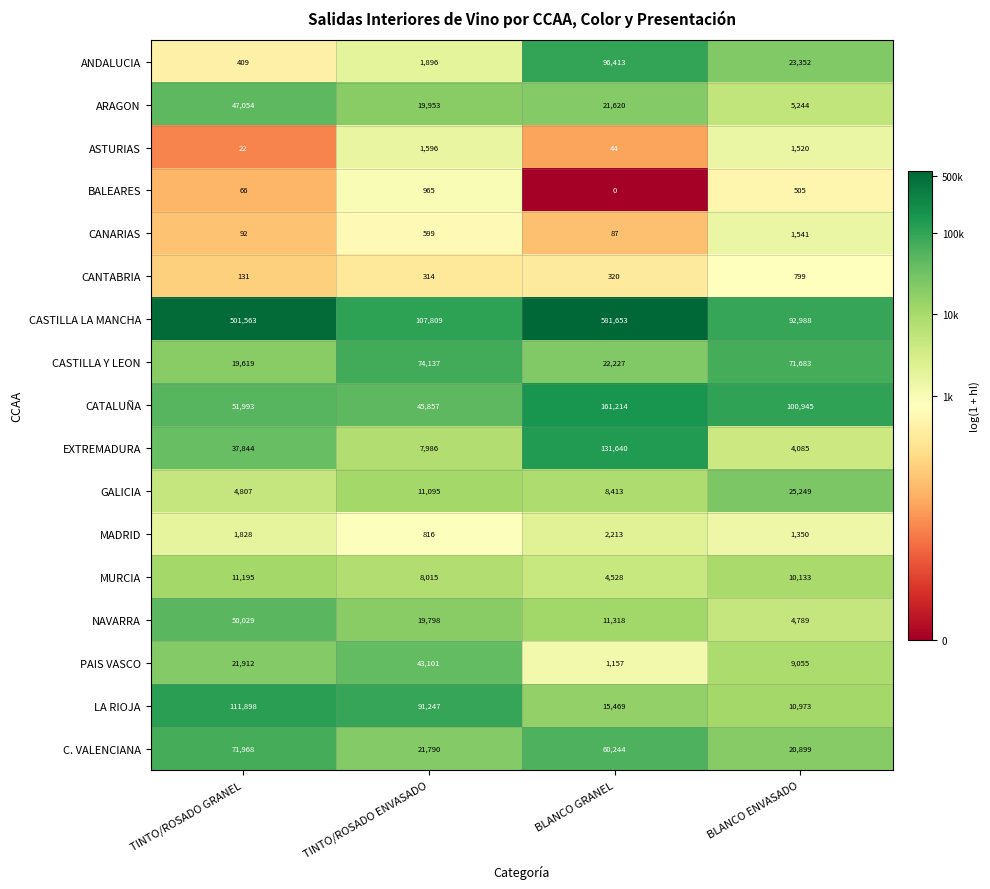

What is the difference between the maximum and minimum values in the LA RIOJA series?

100925